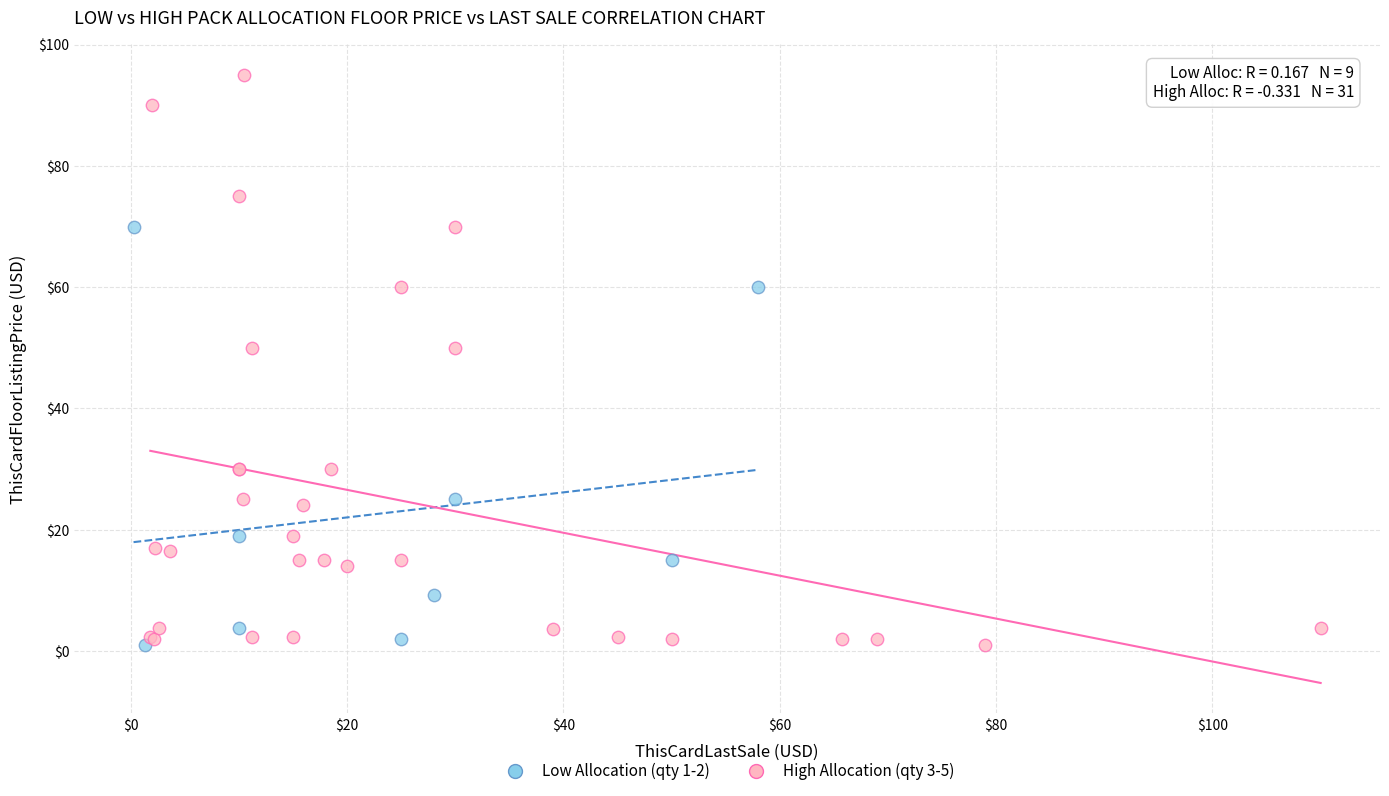

What are all the series names shown in the legend?

Low Allocation (qty 1-2), High Allocation (qty 3-5)